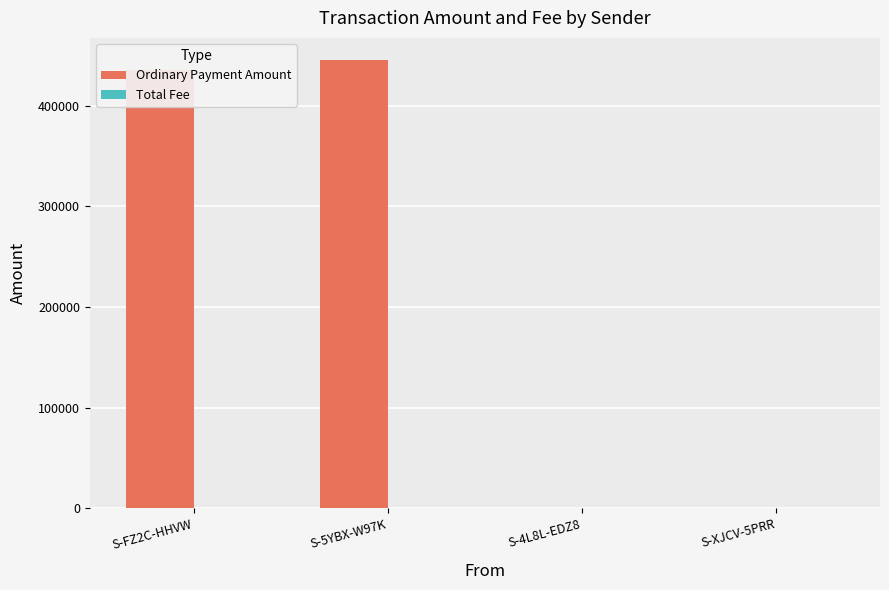

What is the average value of the Ordinary Payment Amount series?

219999